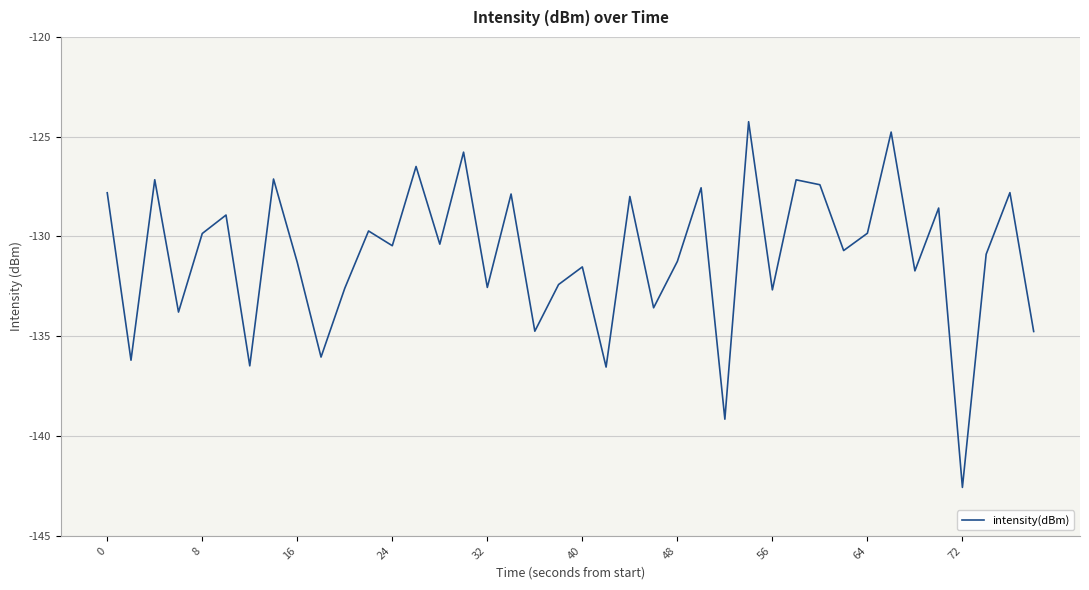

Read the value at 16.

-131.3